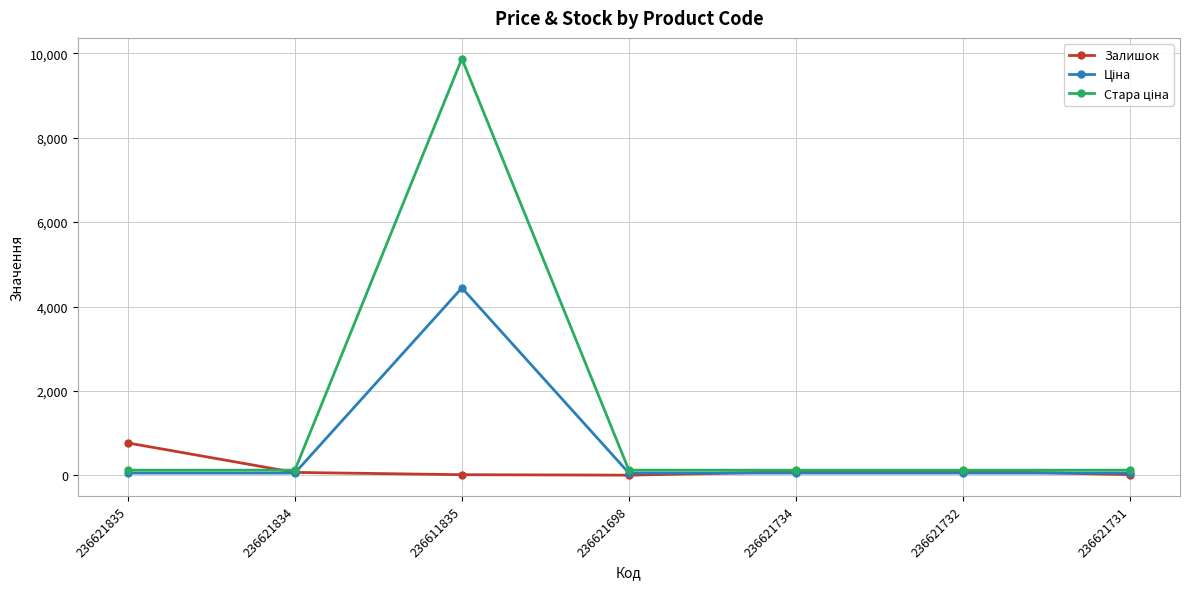

What is the highest value of the Залишок series?

769.0